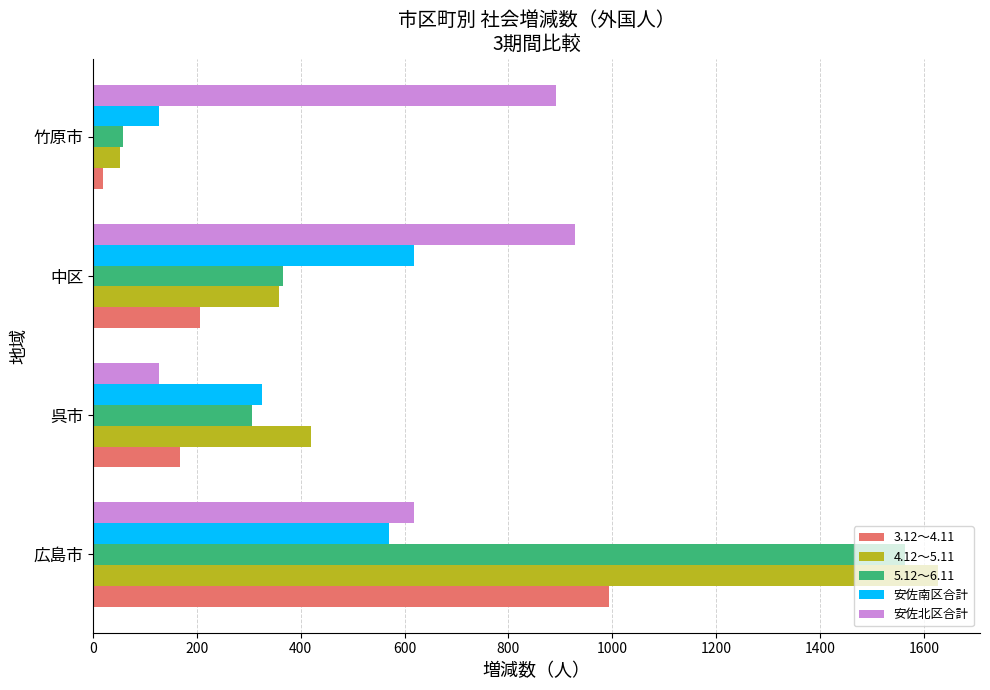

Count the number of data series in this chart.

5